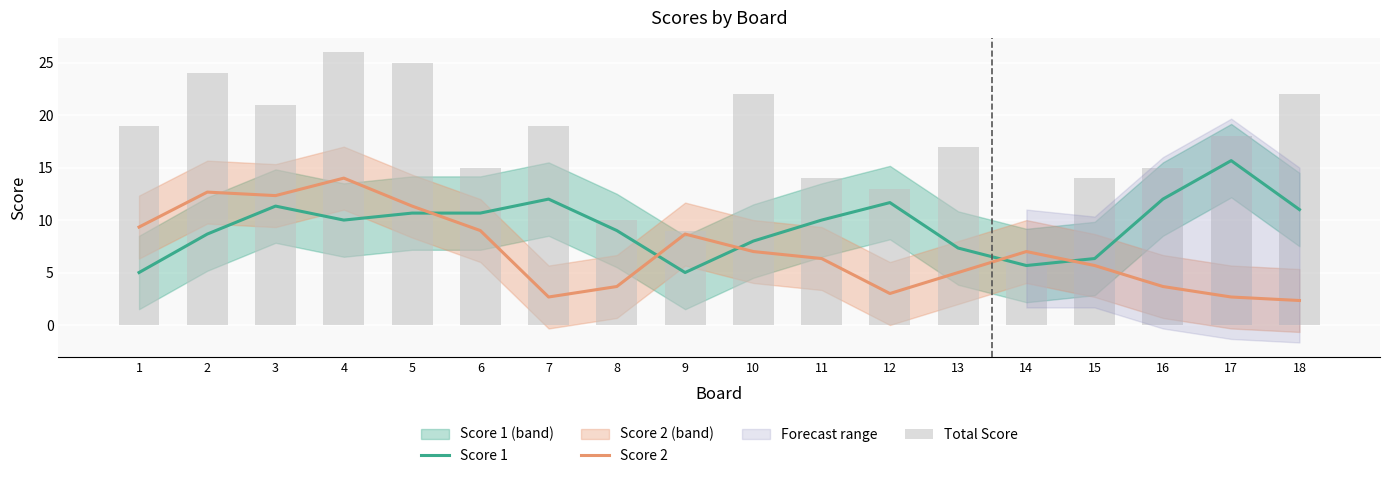

Which category has the highest value in the Score 1 series?

17